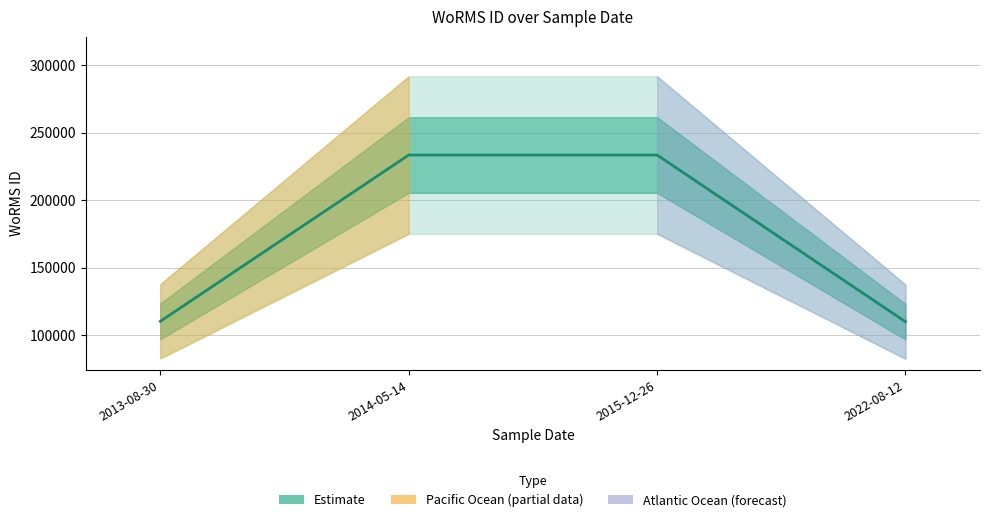

What is the difference between the second highest and minimum values?

123551